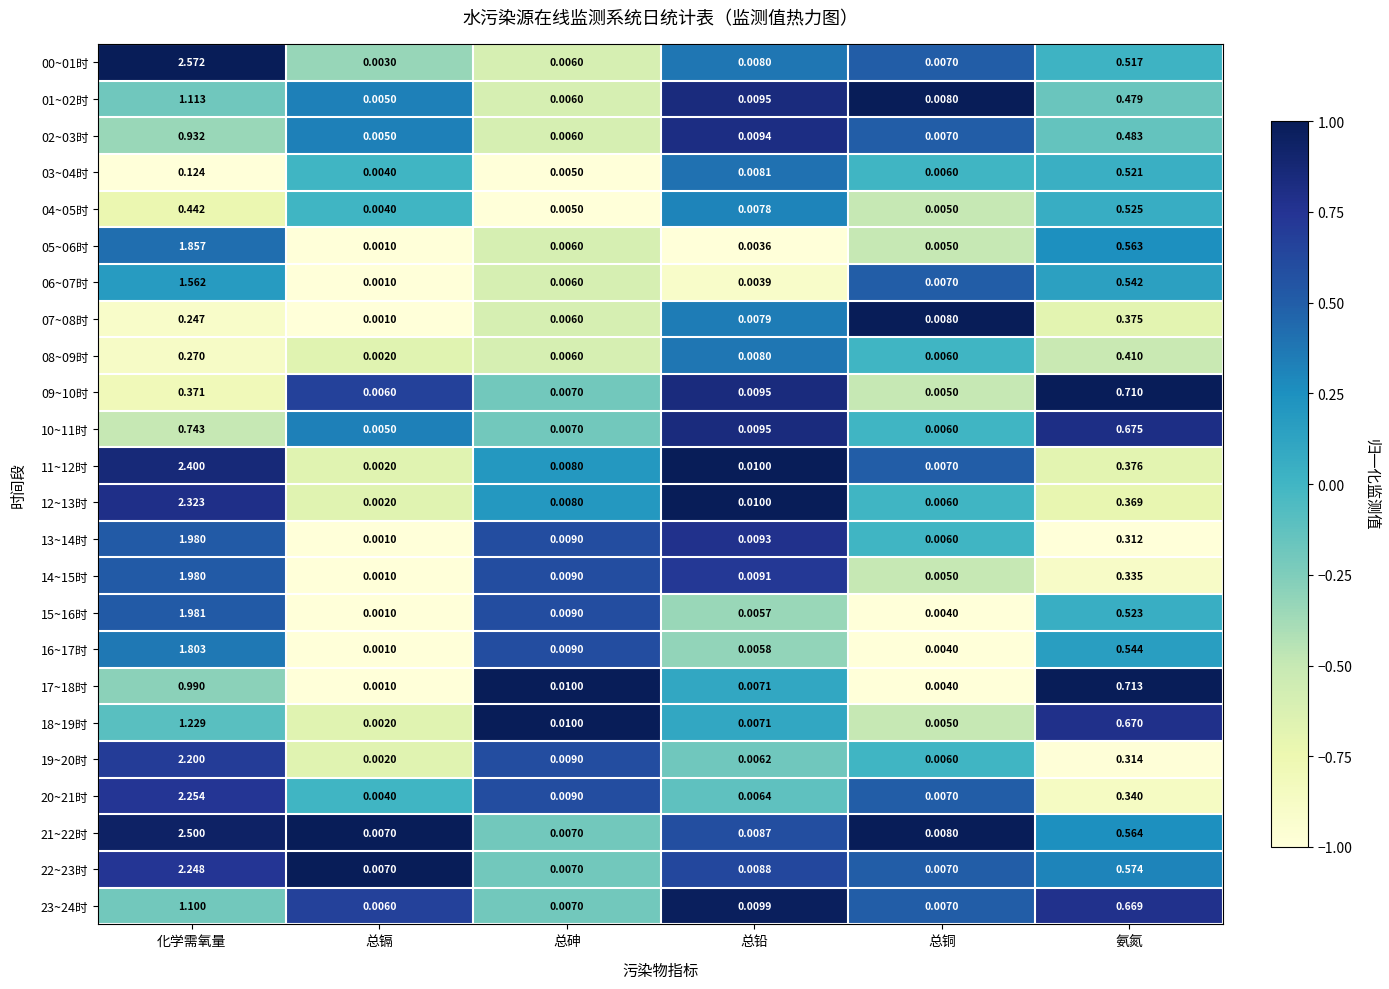

Which category has the highest value in the 06~07时 series?

化学需氧量